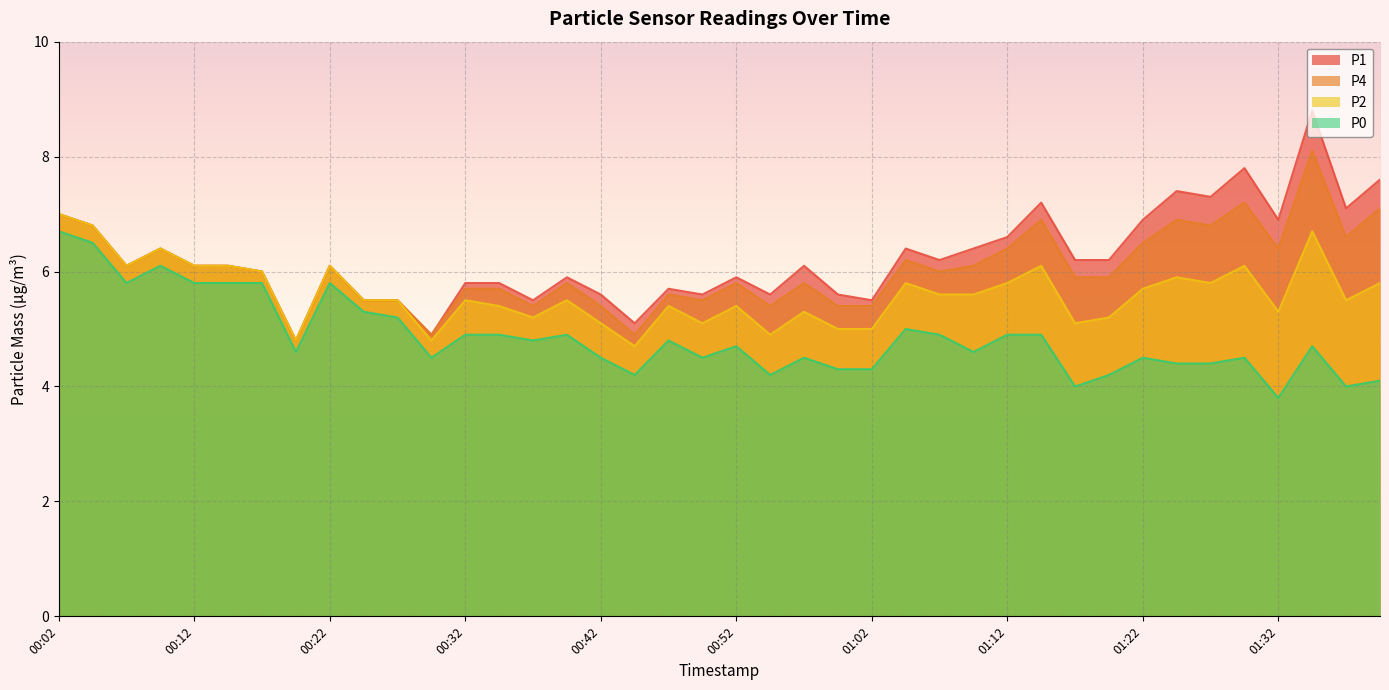

The P4 series shows 1.3 at 01:07. True or false?

False